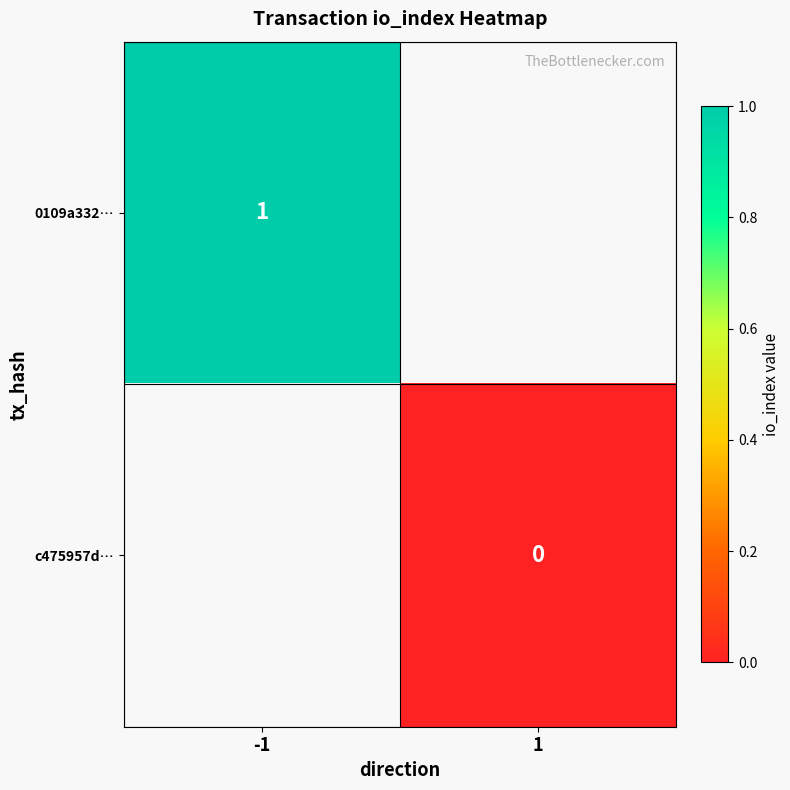

True or false: 0109a332… has a value of 0 at -1.

False